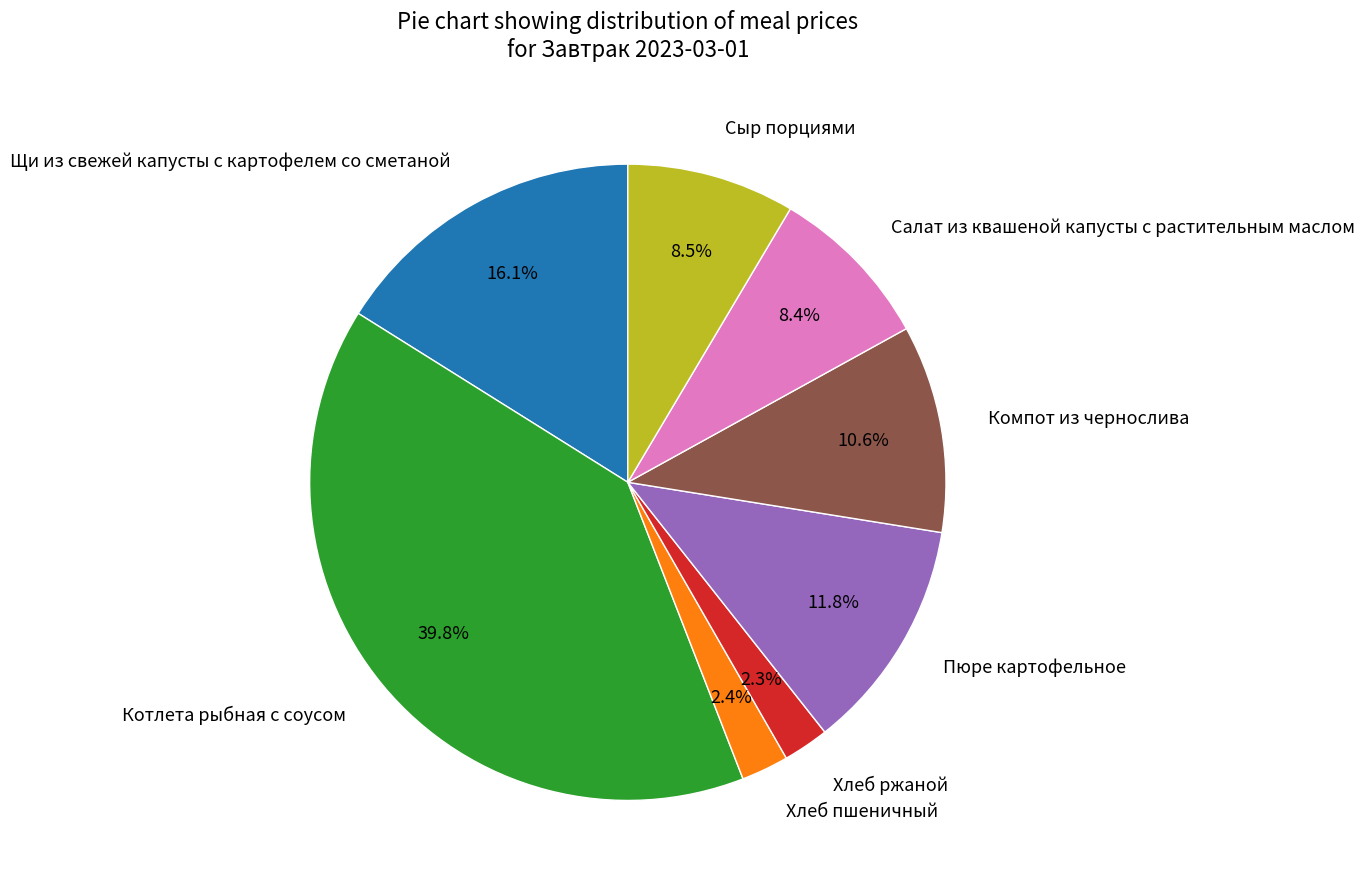

Is Котлета рыбная с соусом the majority of the pie?

No